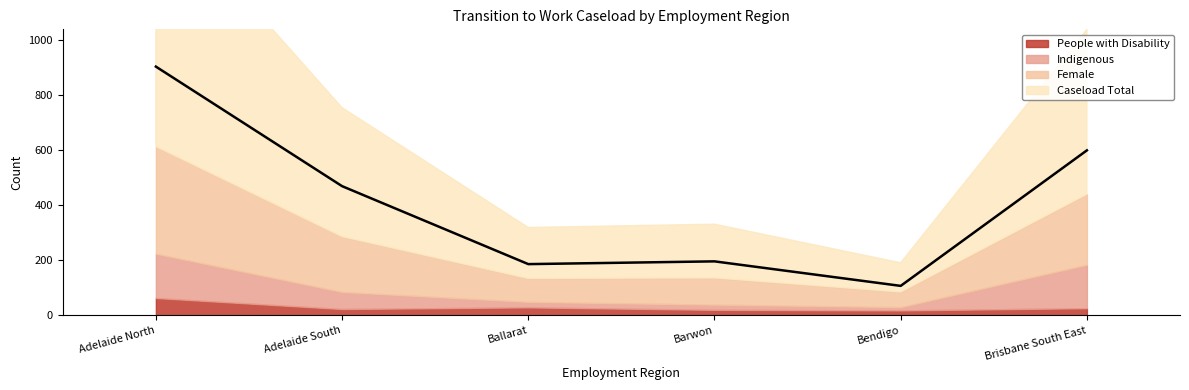

Is it true that Female equals 19 at Bendigo?

False